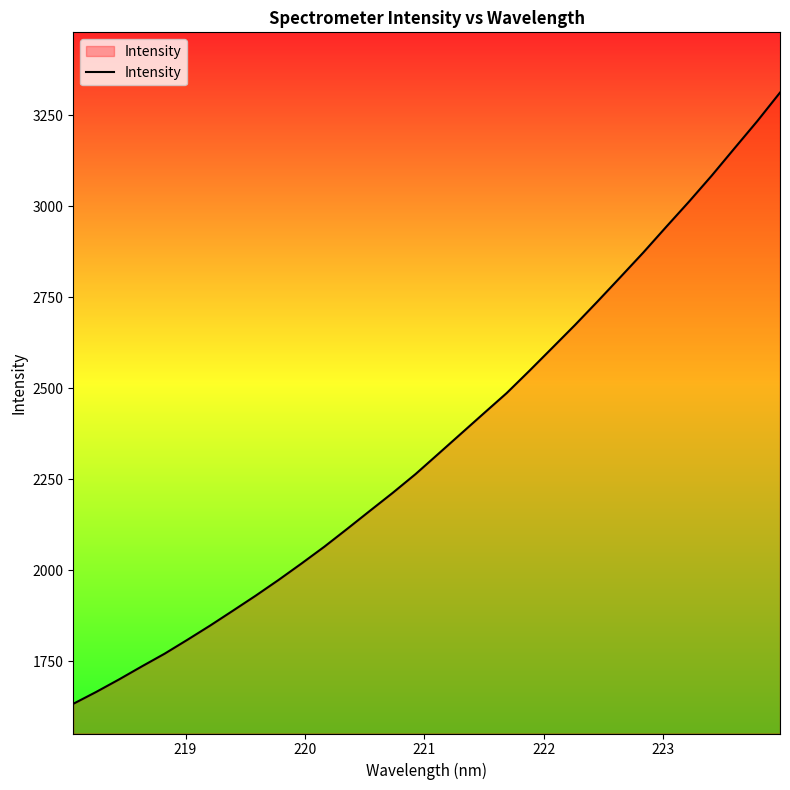

What is the minimum value shown in the chart?

1632.5